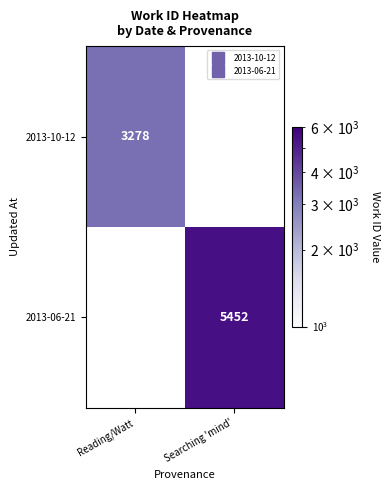

At Searching 'mind', list the series in order from smallest to largest.

2013-10-12, 2013-06-21